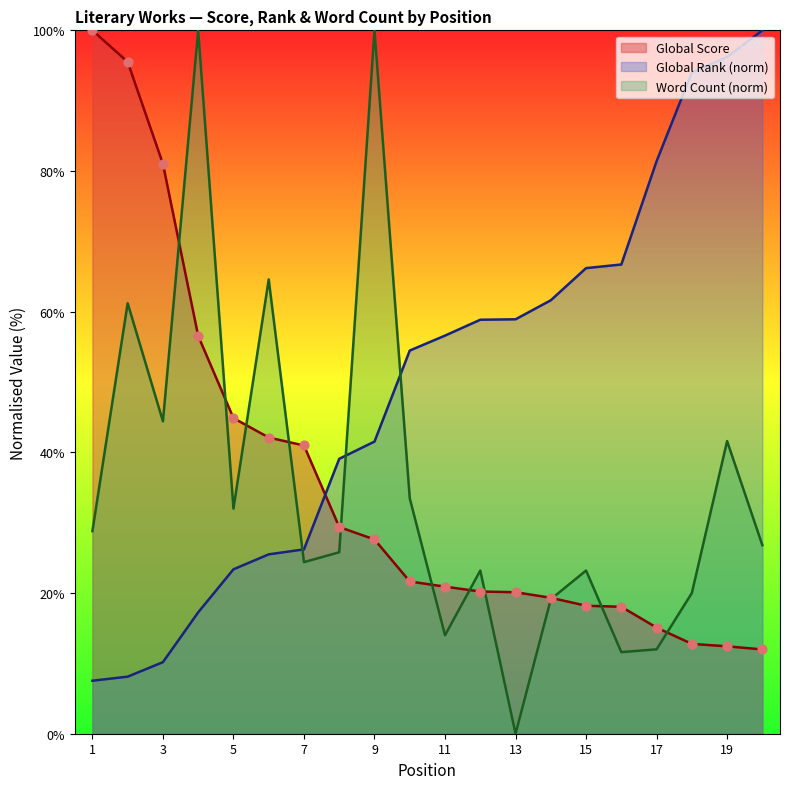

Which series has the largest Y range (max minus min)?

Word Count